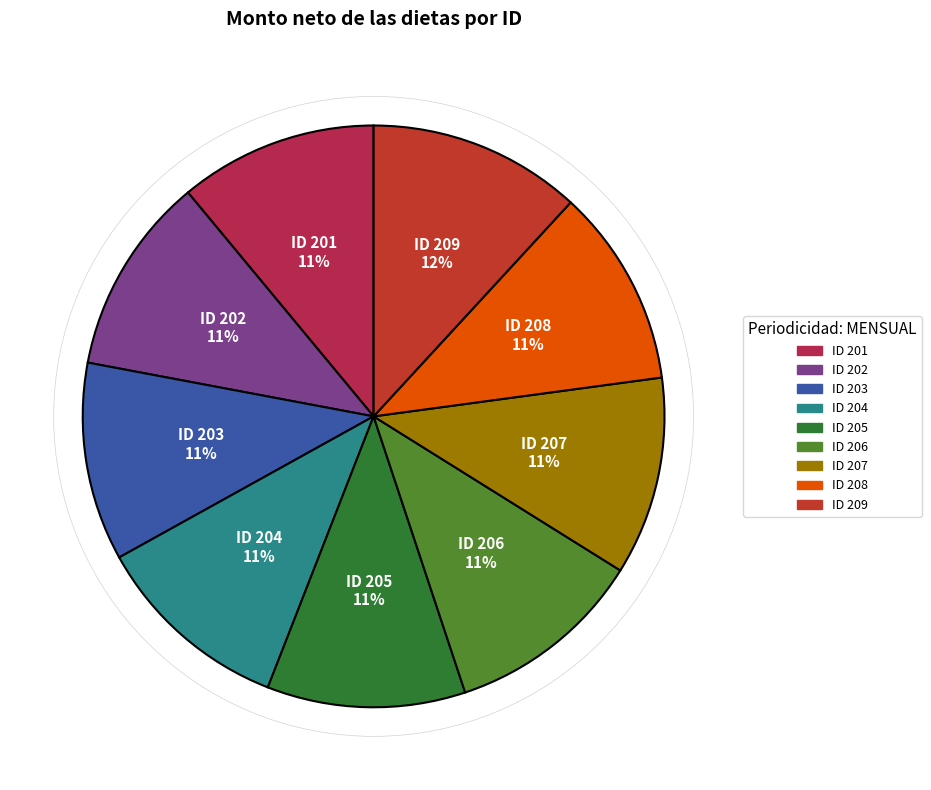

Count the number of slices in the pie.

9